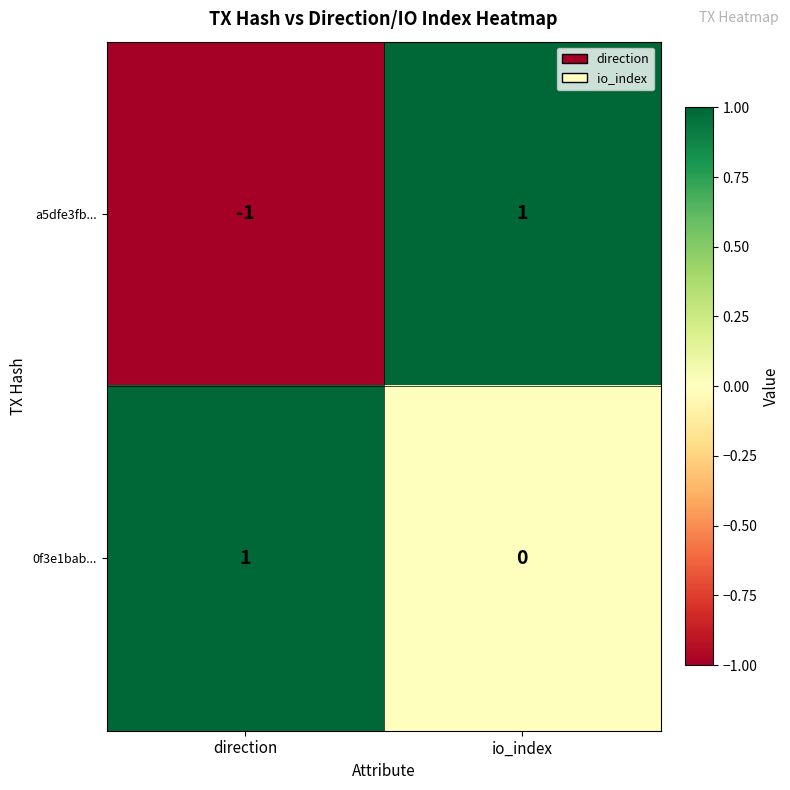

List the series in order of their overall mean, highest first.

0f3e1bab..., a5dfe3fb...